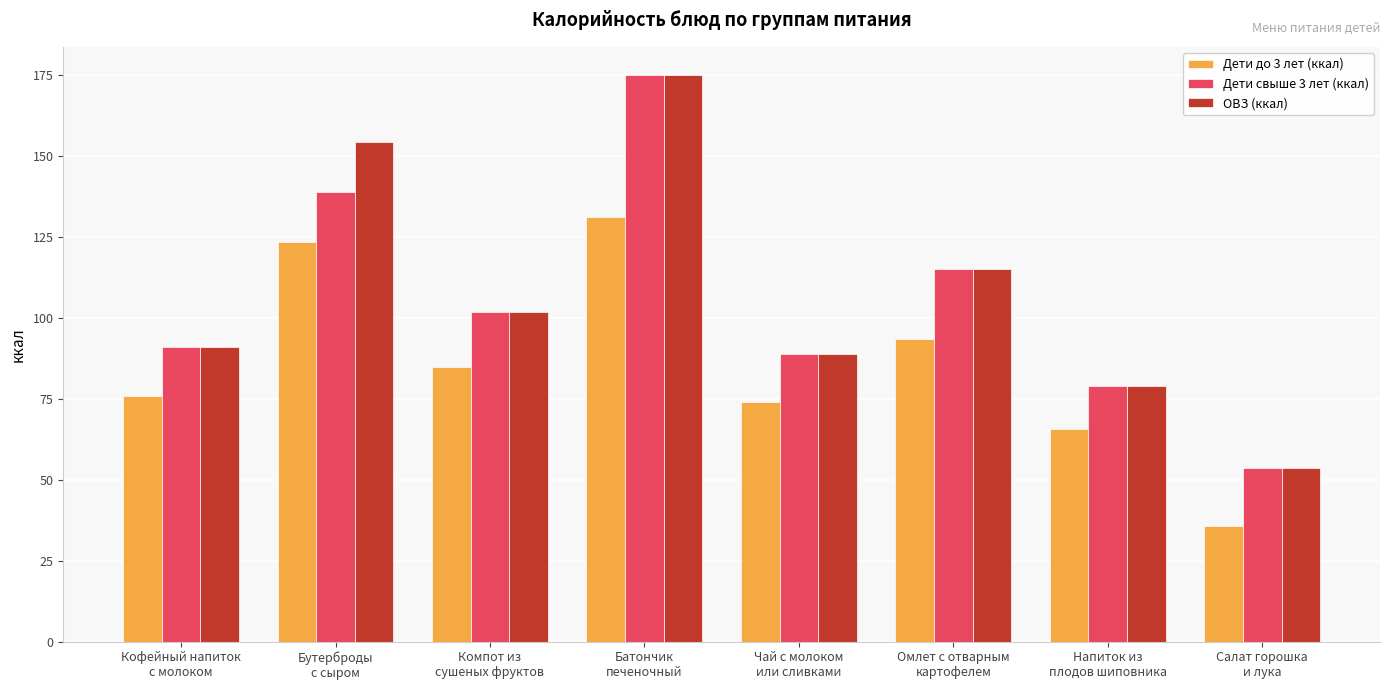

What is the average value of the Дети свыше 3 лет (ккал) series?

105.4